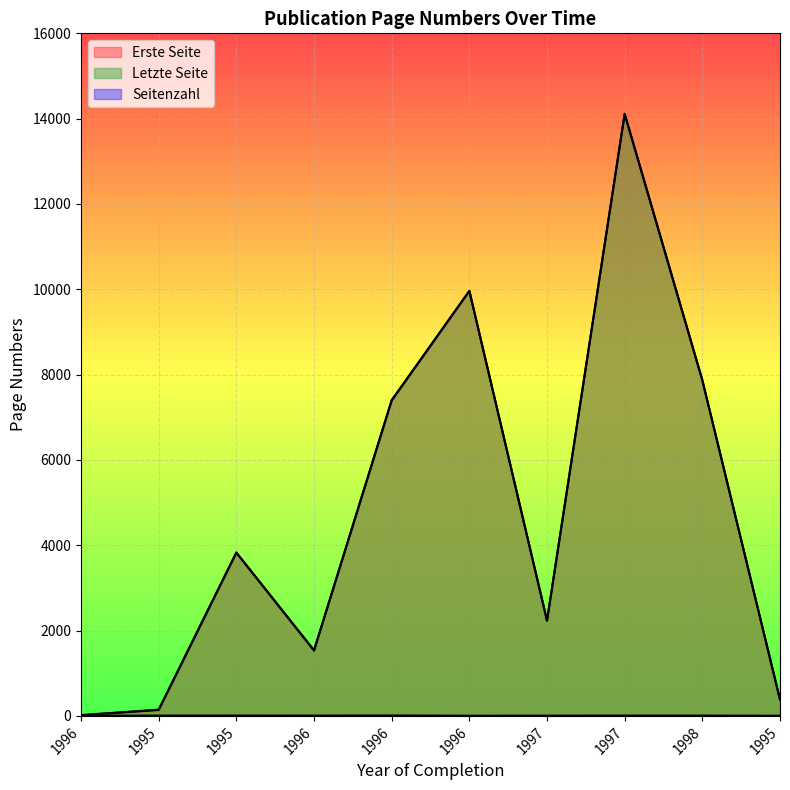

What are all the series names shown in the legend?

Erste Seite, Letzte Seite, Seitenzahl